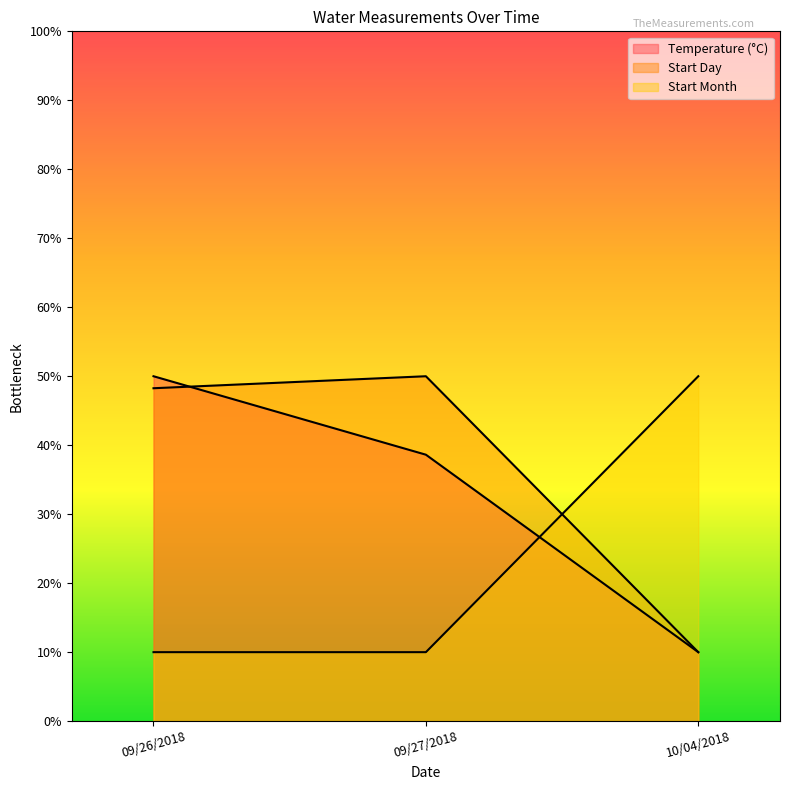

Reading right to left, list all the values displayed in this chart.

Temperature: 10/04/2018=10.0	09/27/2018=38.6	09/26/2018=50.0
Startday: 10/04/2018=10.0	09/27/2018=50.0	09/26/2018=48.3
Startmonth: 10/04/2018=50.0	09/27/2018=10.0	09/26/2018=10.0